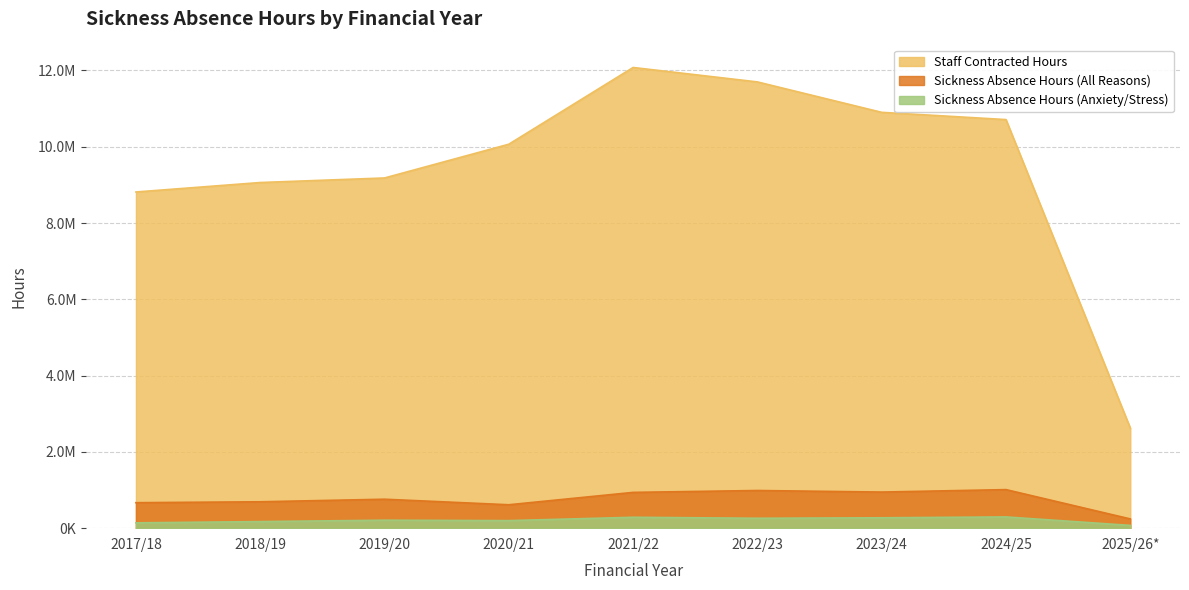

Rank the categories by Sickness Absence Hours (Anxiety/Stress) value from highest to lowest.

2024/25, 2021/22, 2023/24, 2022/23, 2019/20, 2020/21, 2018/19, 2017/18, 2025/26*